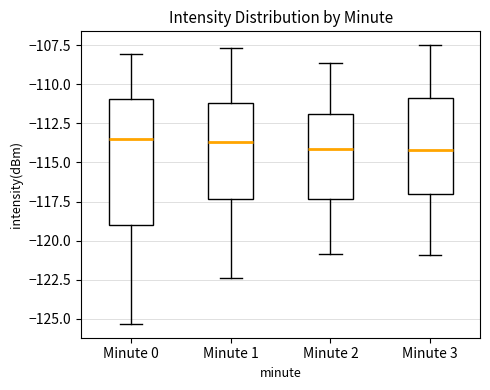

Reading left to right, transcribe this box plot: for each box, give where its median line is, the range the box spans, and where its two whiskers end, as read against the y-axis. The values are not printed on the chart, so give them approximately, as read against the axis.

Minute 0: median -113.5, box -119.0 to -111.0, whiskers -125.5 to -108.0
Minute 1: median -113.5, box -117.5 to -111.0, whiskers -122.5 to -107.5
Minute 2: median -114.0, box -117.5 to -112.0, whiskers -121.0 to -108.5
Minute 3: median -114.0, box -117.0 to -111.0, whiskers -121.0 to -107.5